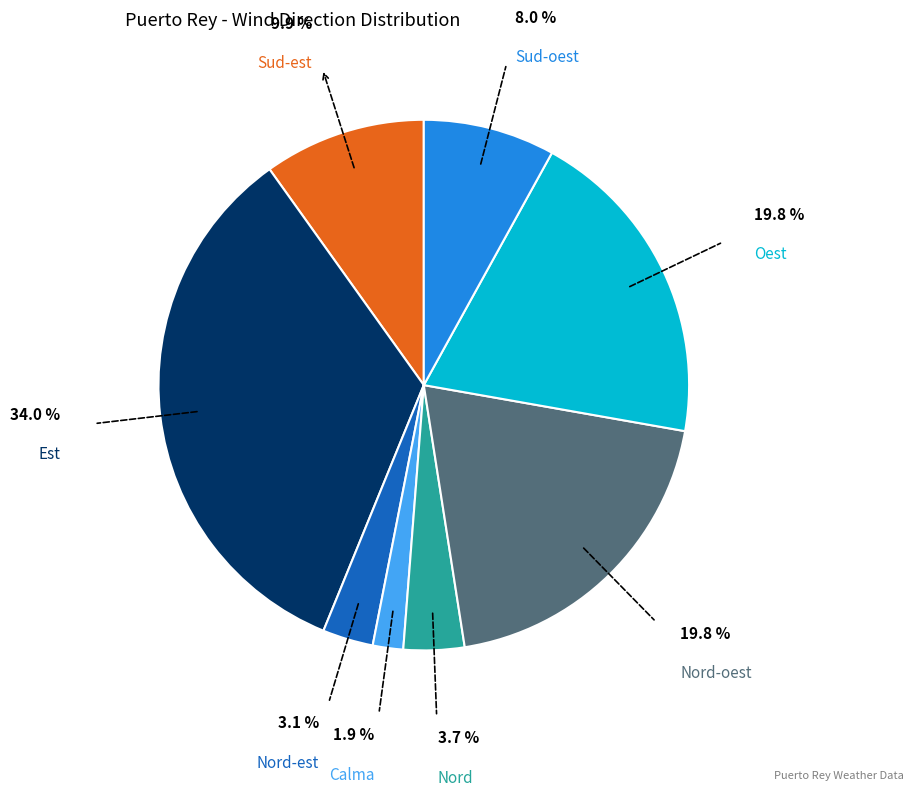

Count the number of slices in the pie.

8